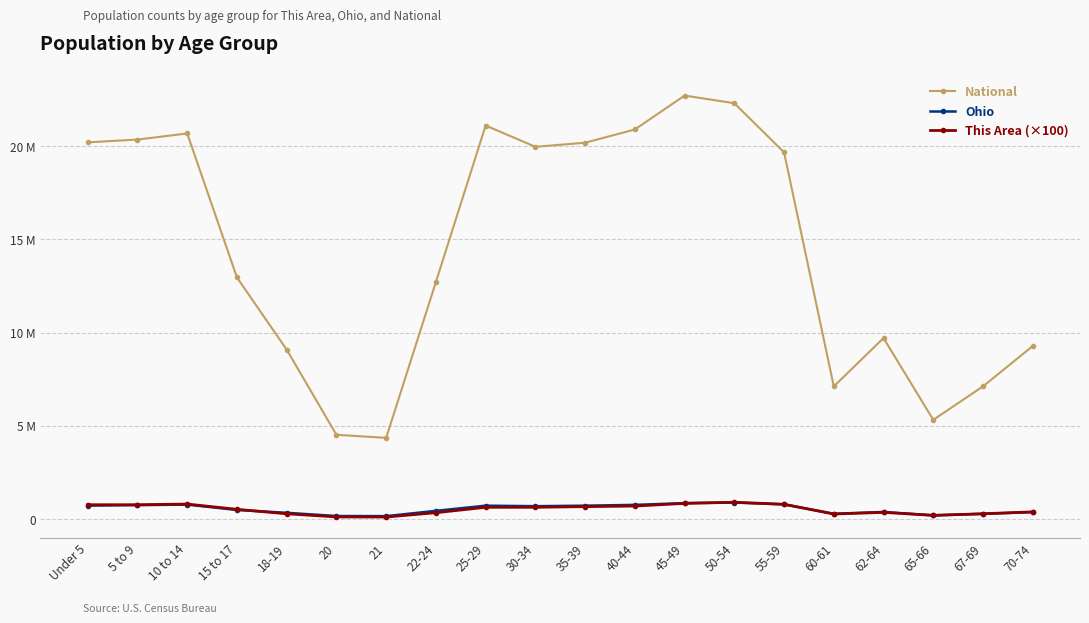

Reading right to left, extract all data points from this chart.

National: 70-74=9278166	67-69=7115361	65-66=5319902	62-64=9704197	60-61=7113727	55-59=19664805	50-54=22298125	45-49=22708591	40-44=20890964	35-39=20179642	30-34=19962099	25-29=21101849	22-24=12712576	21=4354294	20=4519129	18-19=9086089	15 to 17=12954254	10 to 14=20677194	5 to 9=20348657	Under 5=20201362
Ohio: 70-74=371370	67-69=280531	65-66=198333	62-64=381006	60-61=284403	55-59=786857	50-54=887057	45-49=855134	40-44=761369	35-39=718462	30-34=691329	25-29=718630	22-24=442085	21=157045	20=163986	18-19=336375	15 to 17=487307	10 to 14=774699	5 to 9=747889	Under 5=720856
This Area (×100): 70-74=385200	67-69=284500	65-66=198200	62-64=358000	60-61=269500	55-59=793100	50-54=901000	45-49=840200	40-44=698000	35-39=667200	30-34=630600	25-29=630700	22-24=341100	21=109300	20=114500	18-19=283200	15 to 17=521700	10 to 14=804400	5 to 9=767300	Under 5=769000